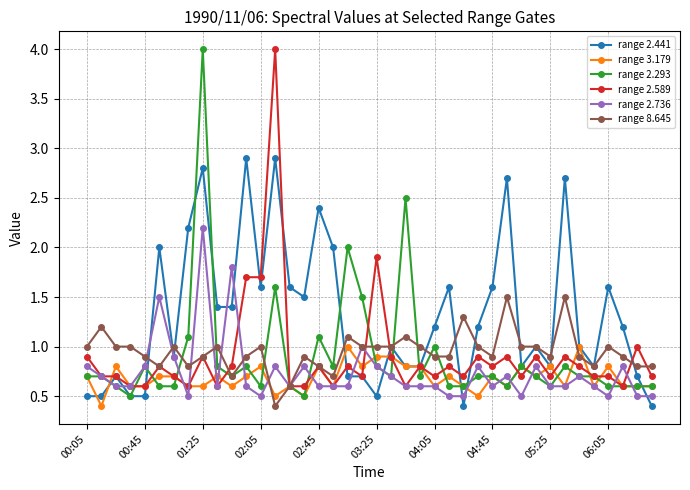

Does the chart have visible grid lines?

Yes